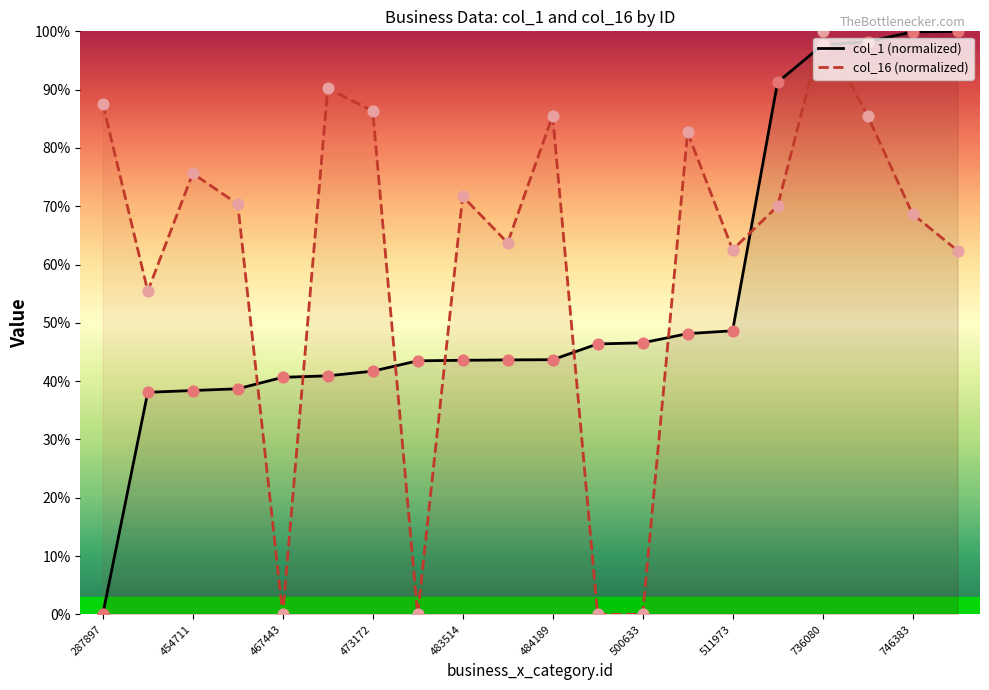

What are all the series names shown in the legend?

col_1 (normalized), col_16 (normalized)